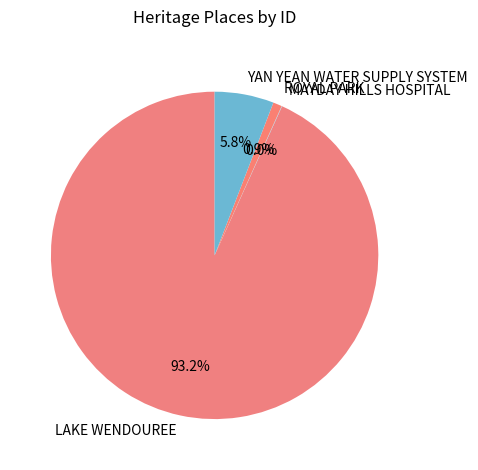

To the nearest percent, what is the difference between the largest and smallest slice percentages?

93%